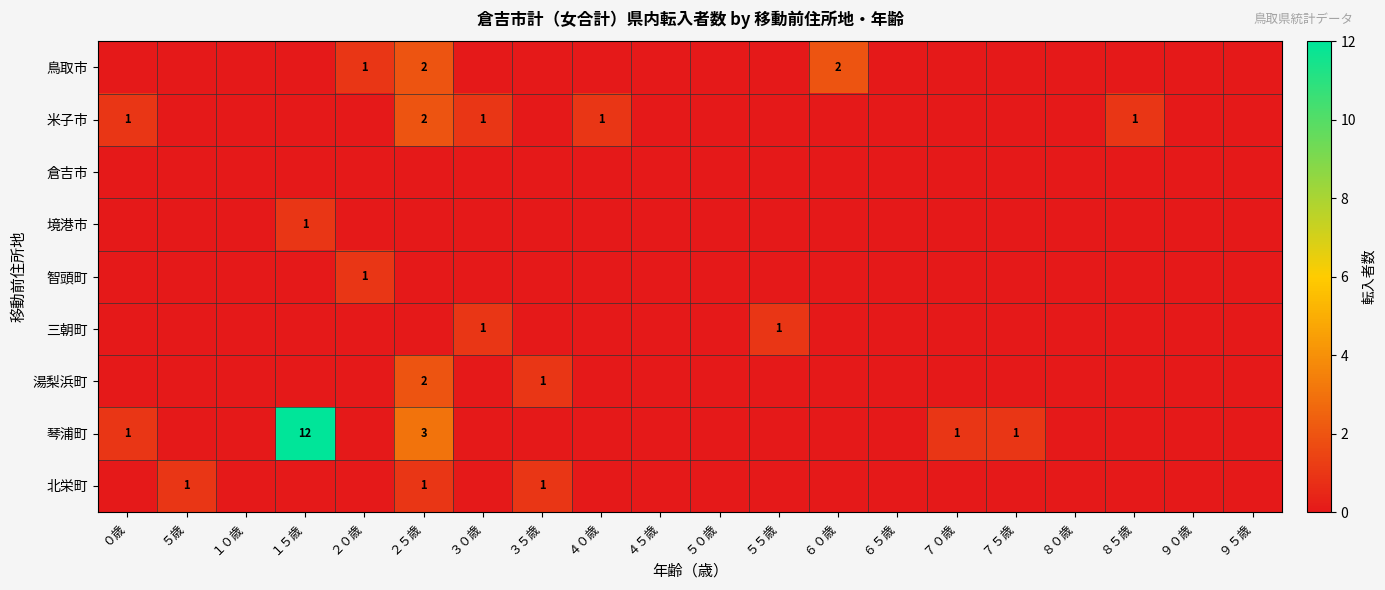

At which label is 北栄町 closest to 0?

０歳